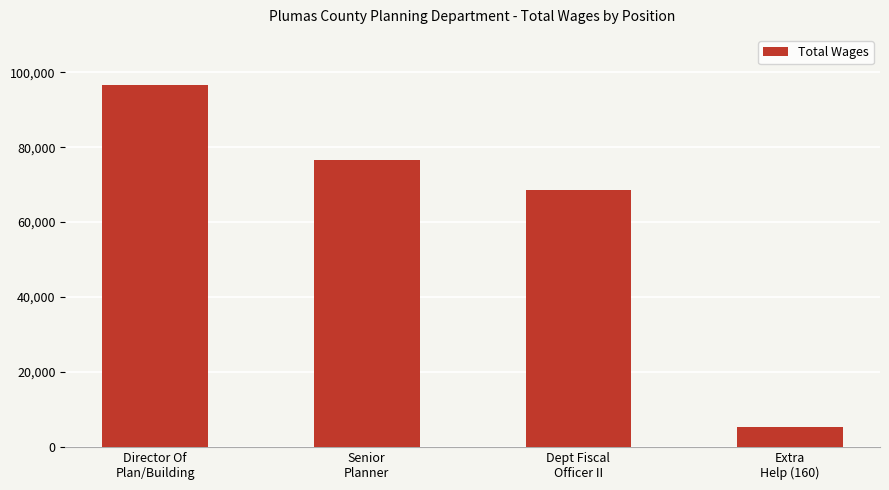

Reading left to right, transcribe all the data shown in this chart.

96541	76566	68663	5395